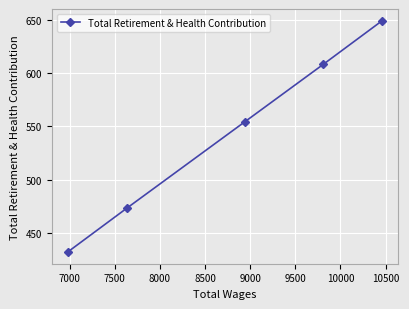

What is the value of the 5th point from the left?

649